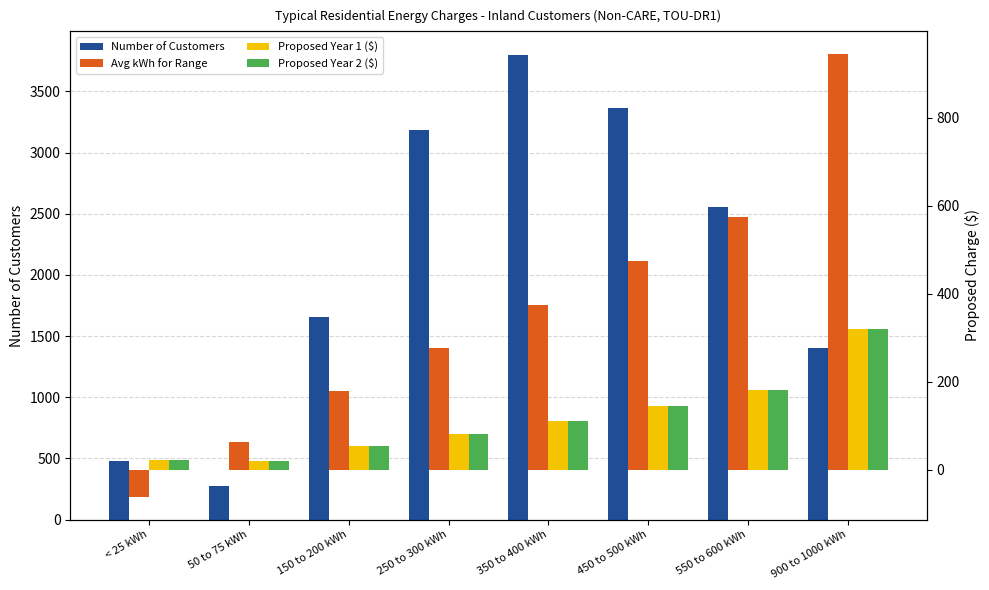

The value of Proposed Year 2 ($) at 150 to 200 kWh is 22.2. True or false?

False